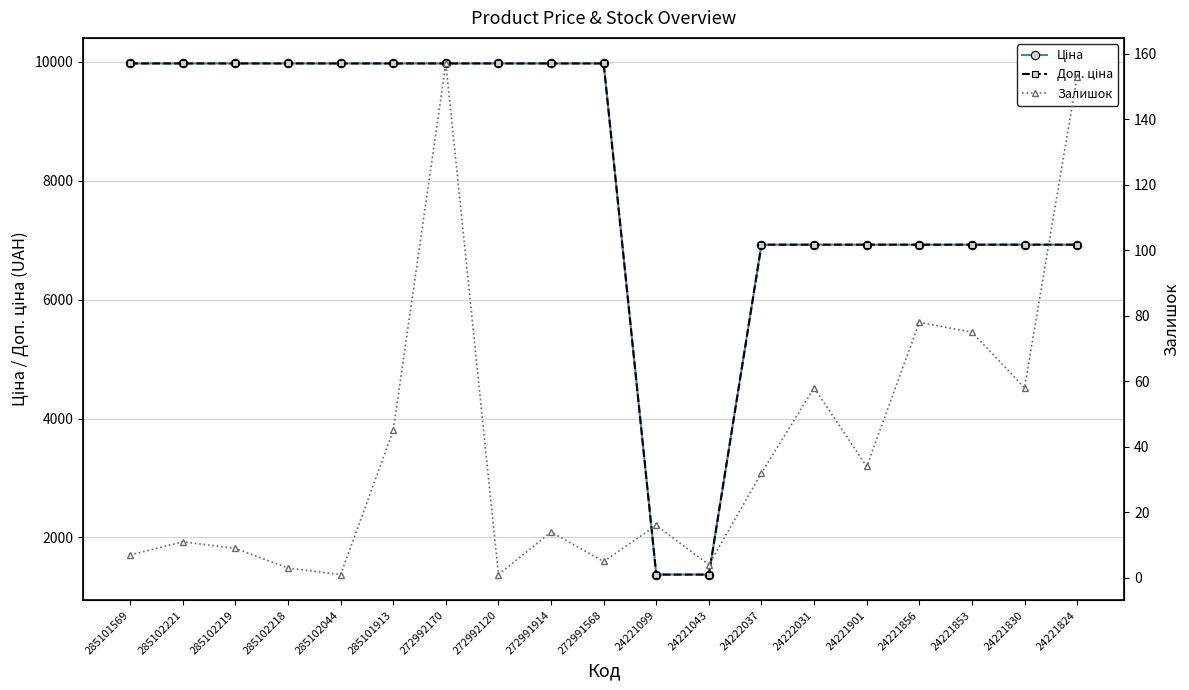

True or false: Залишок has a value of 75.0 at 24221853.

True